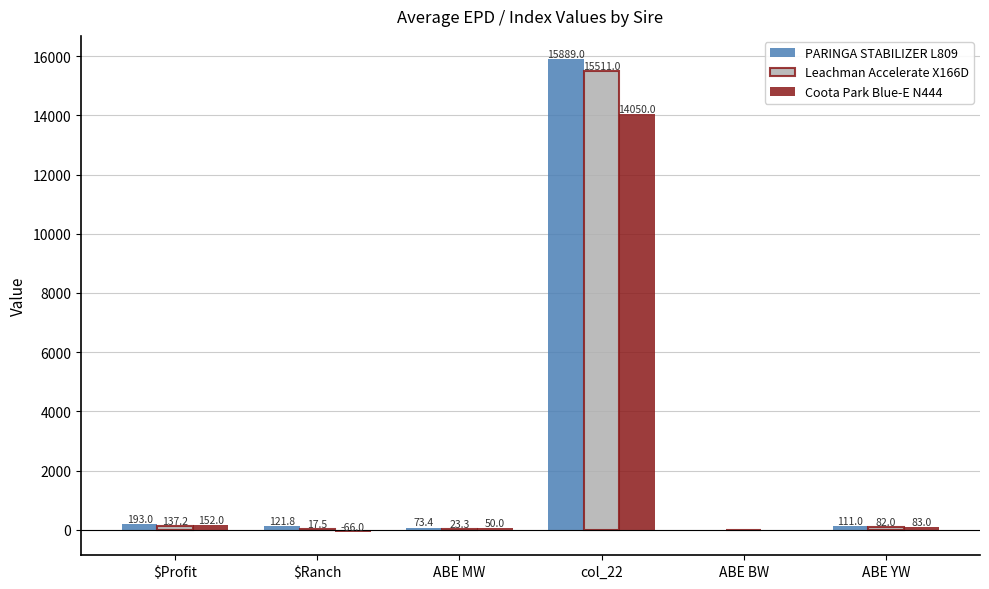

True or false: Coota Park Blue-E N444 has a value of 3.2 at ABE BW.

True